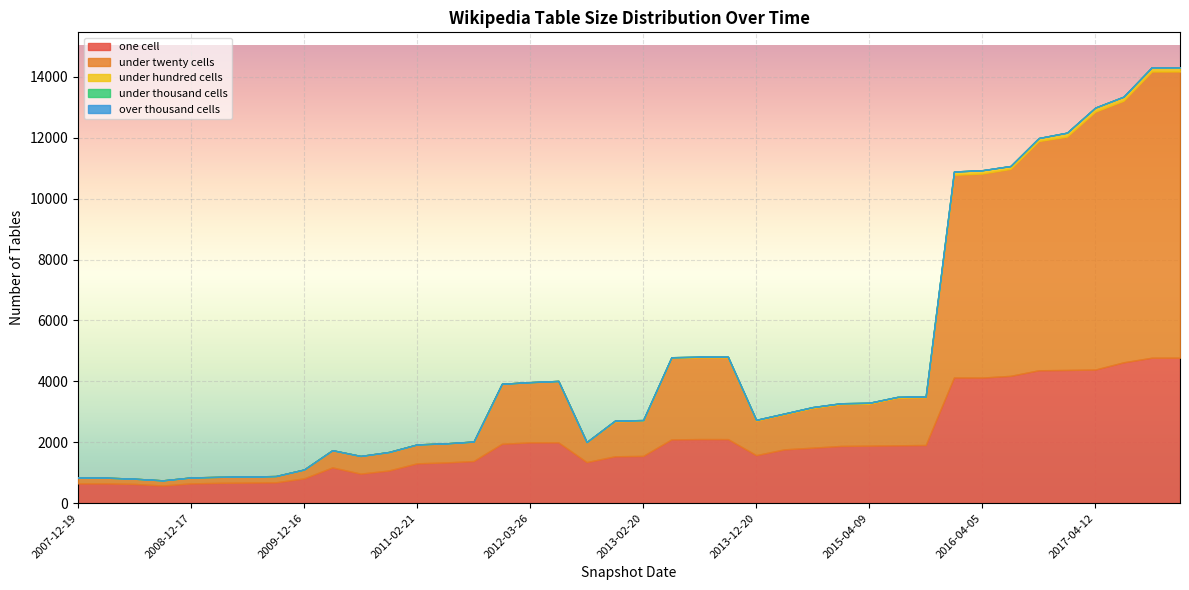

Which series ends up on top after the final intersection of one_cell and under_twenty_cells?

under_twenty_cells